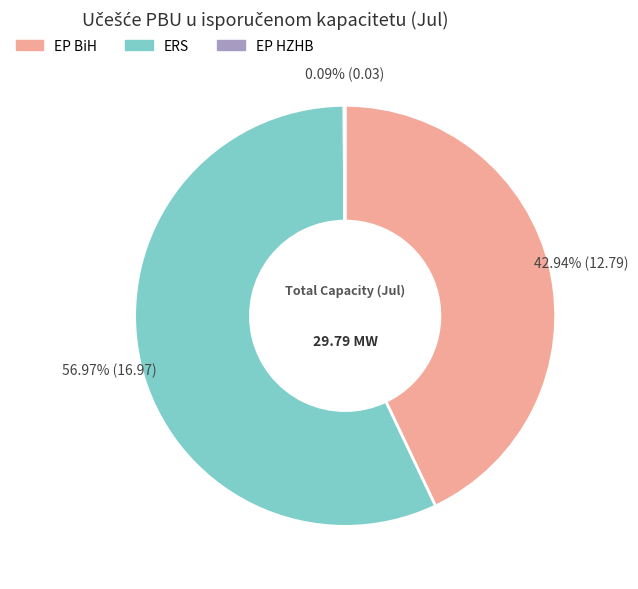

Combined, do EP BiH and ERS account for over 50%?

Yes